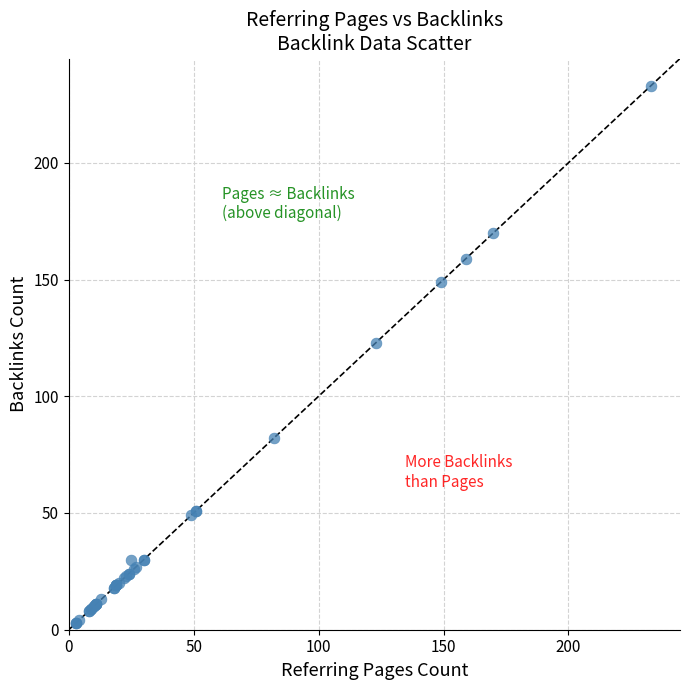

What Y value in the scatter plot is closest to 118?

123